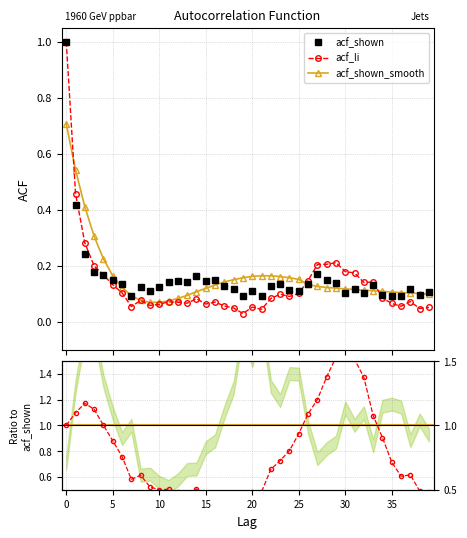

Is it true that acf_shown equals 0.1 at 16?

True